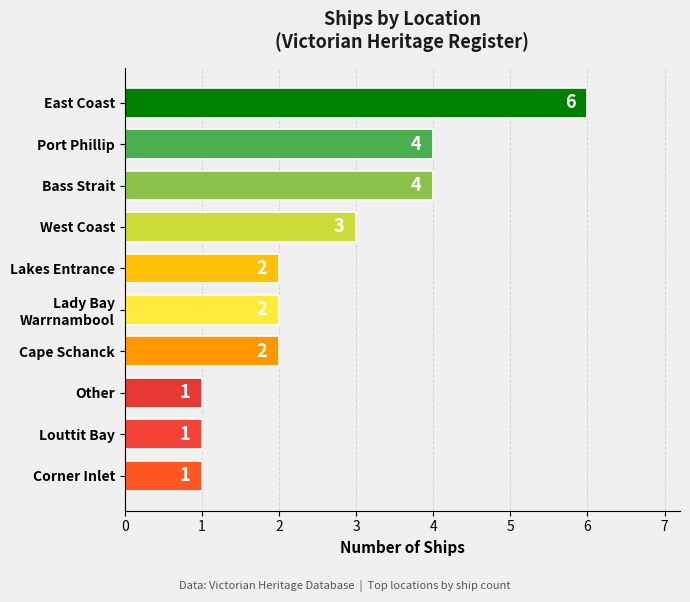

True or false: the data shows 6 at East Coast.

True